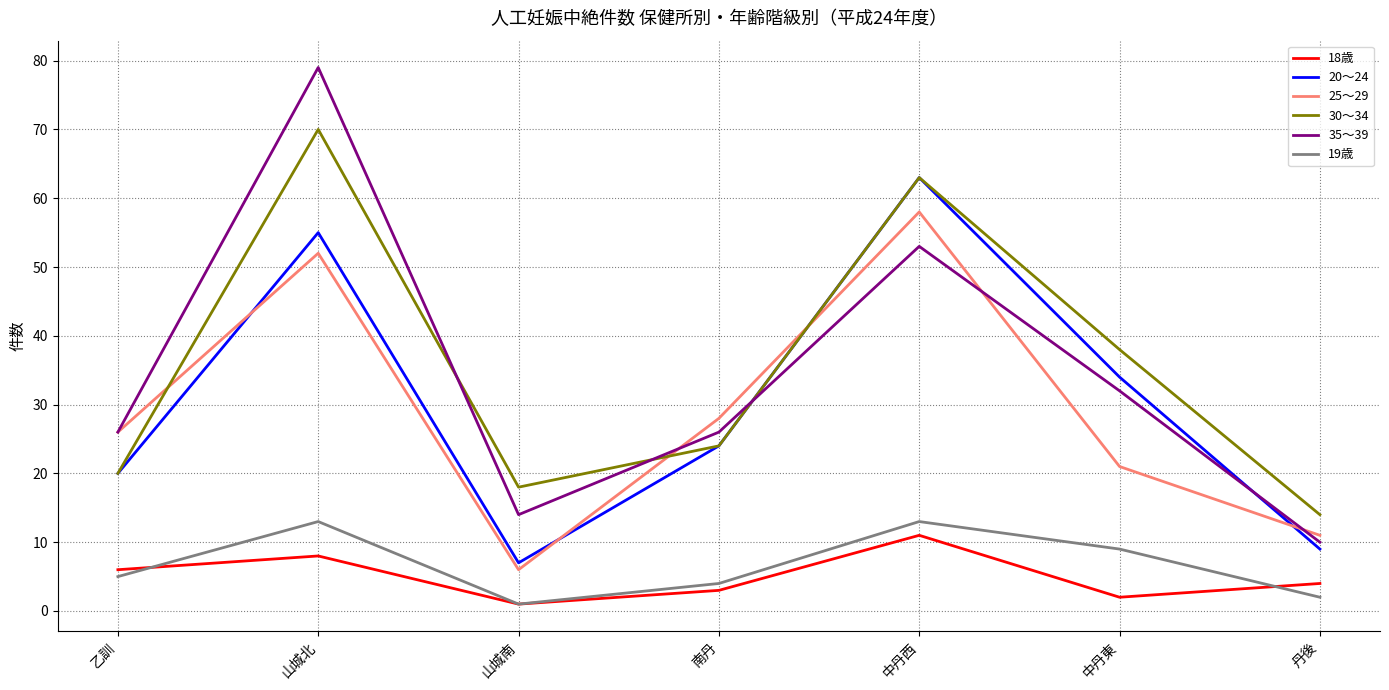

How many values in the 20～24 series are below 24?

3